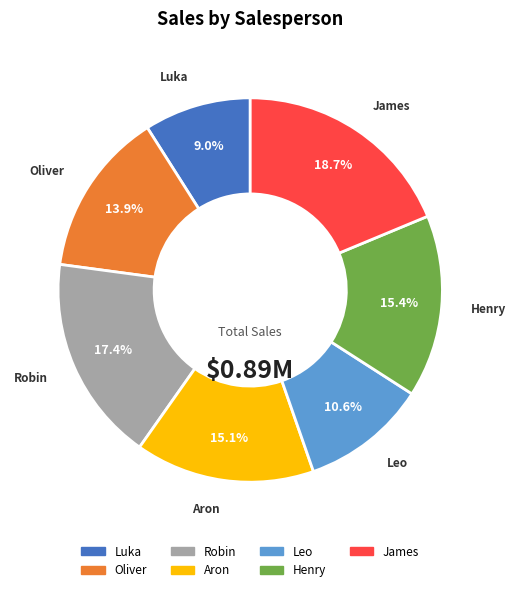

The Aron slice represents 22% of the pie. True or false?

False